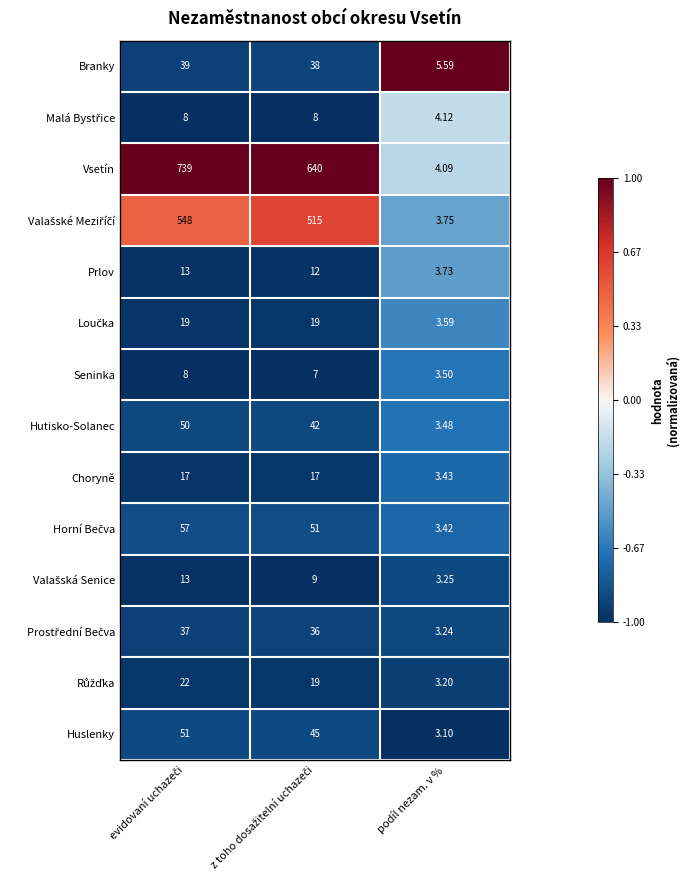

Which label corresponds to the smallest value in the chart?

podíl nezam. v %